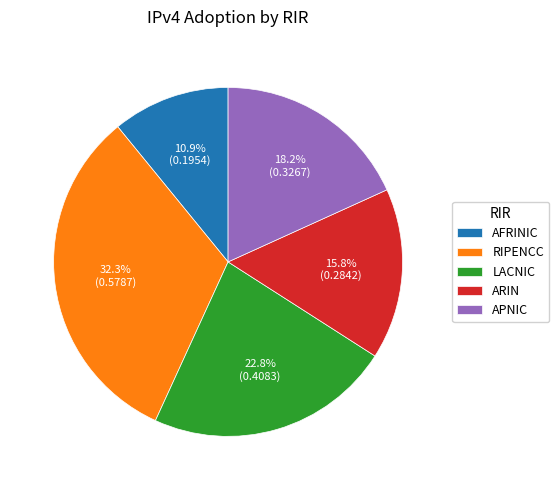

Which slice is the smallest?

AFRINIC